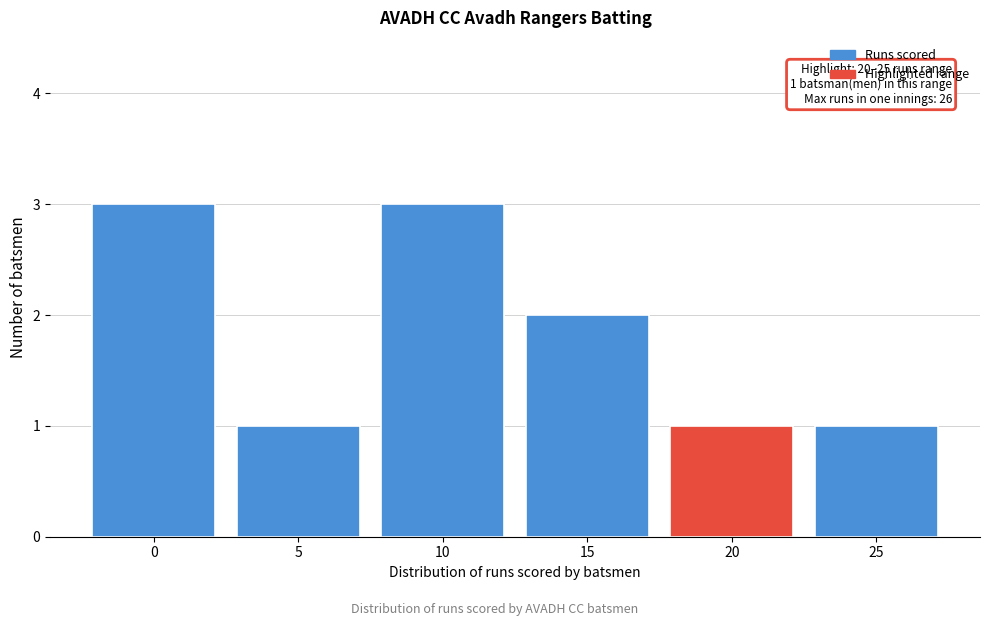

Reading left to right, extract all data points from this chart.

3	1	3	2	1	1